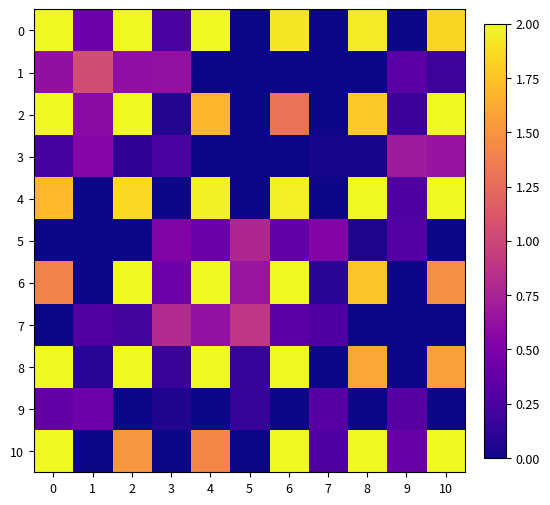

At which category does the chart reach its minimum across all series?

5